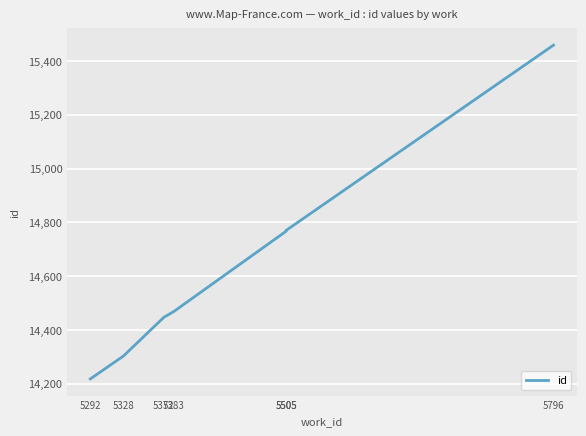

What is the maximum value shown in the chart?

15459